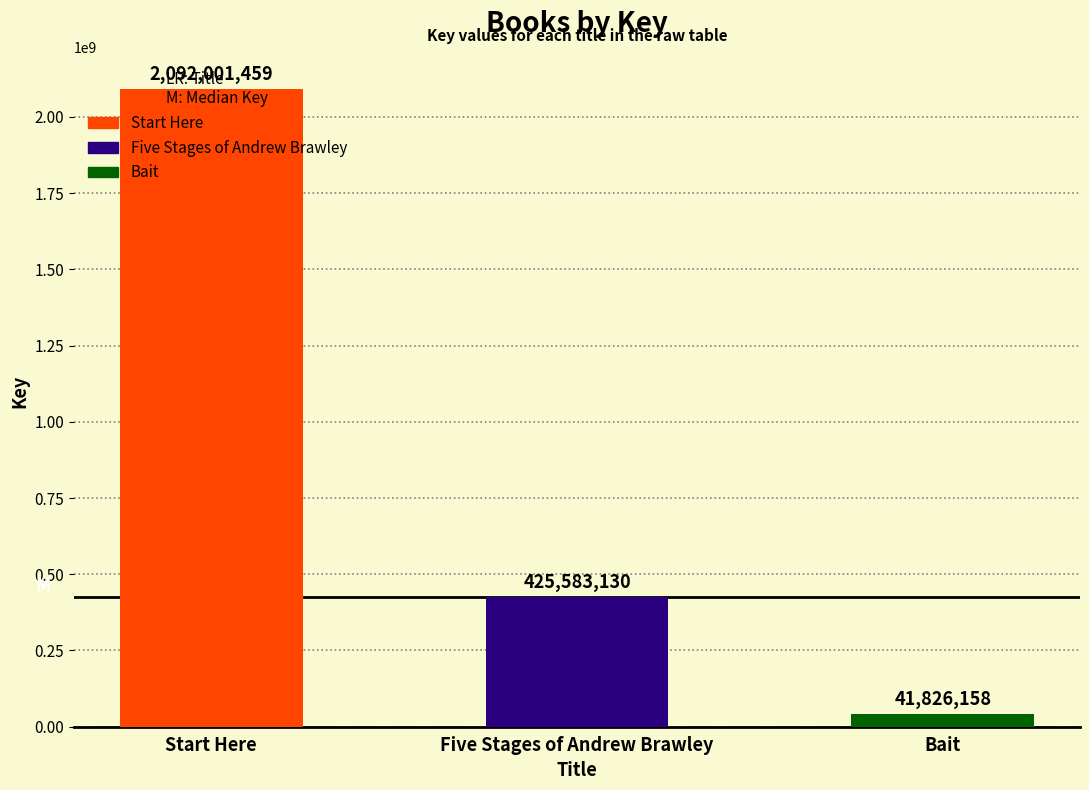

The value at Start Here is 2092001459. True or false?

True